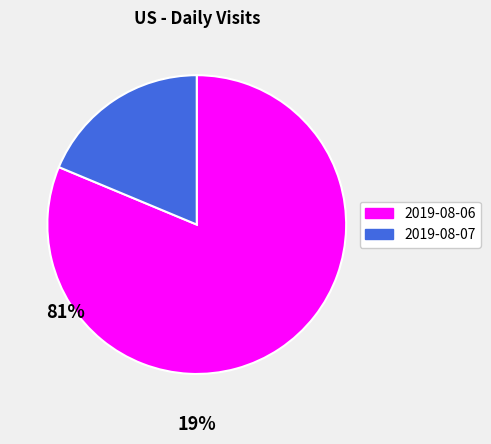

Is it true that 2019-08-07 is 19% of the pie?

True